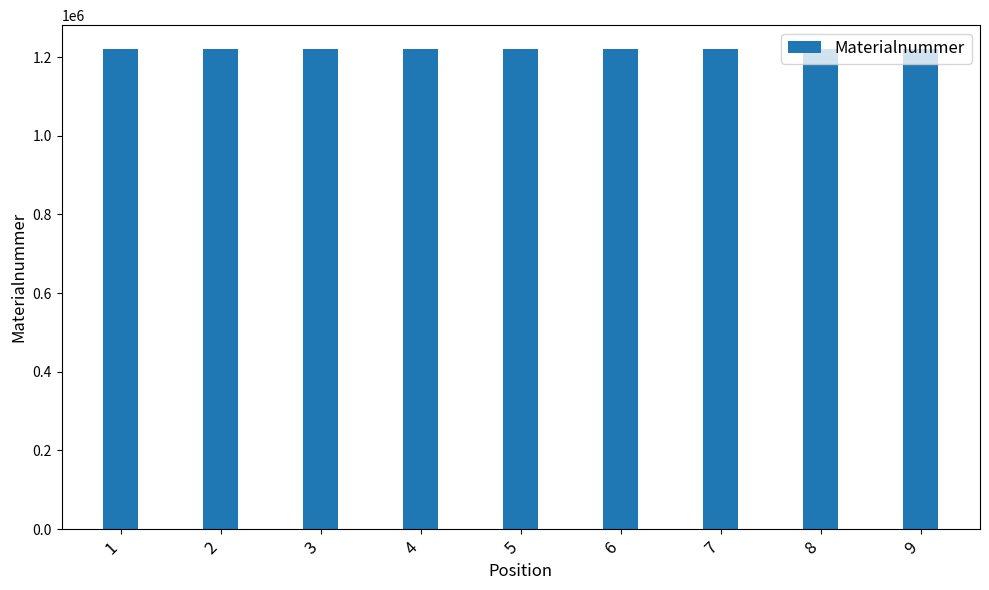

What is the sum of the values at 1 and 6?

2440835